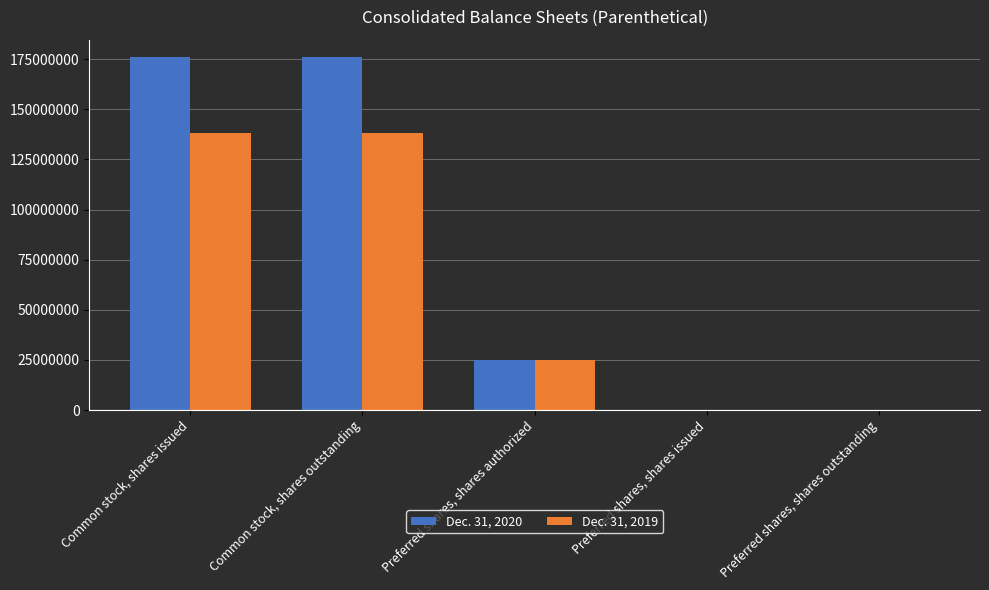

Count the number of data series in this chart.

2